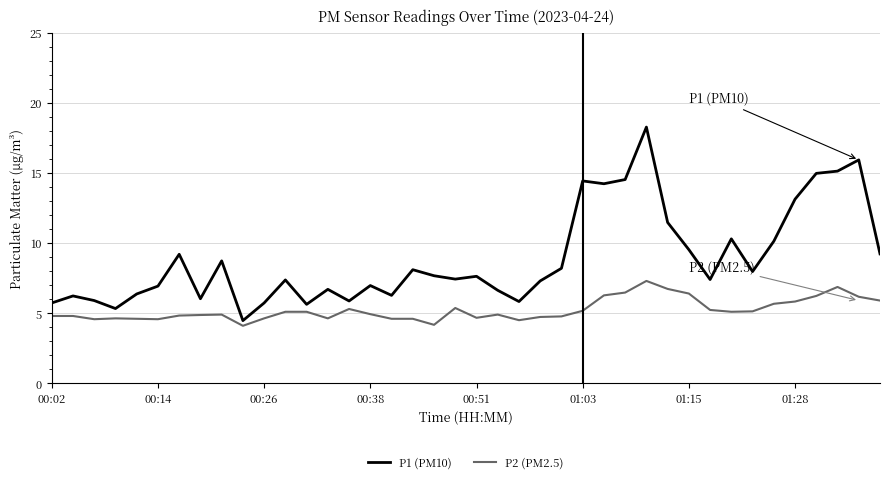

What is the highest value of the P1 (PM10) series?

18.3